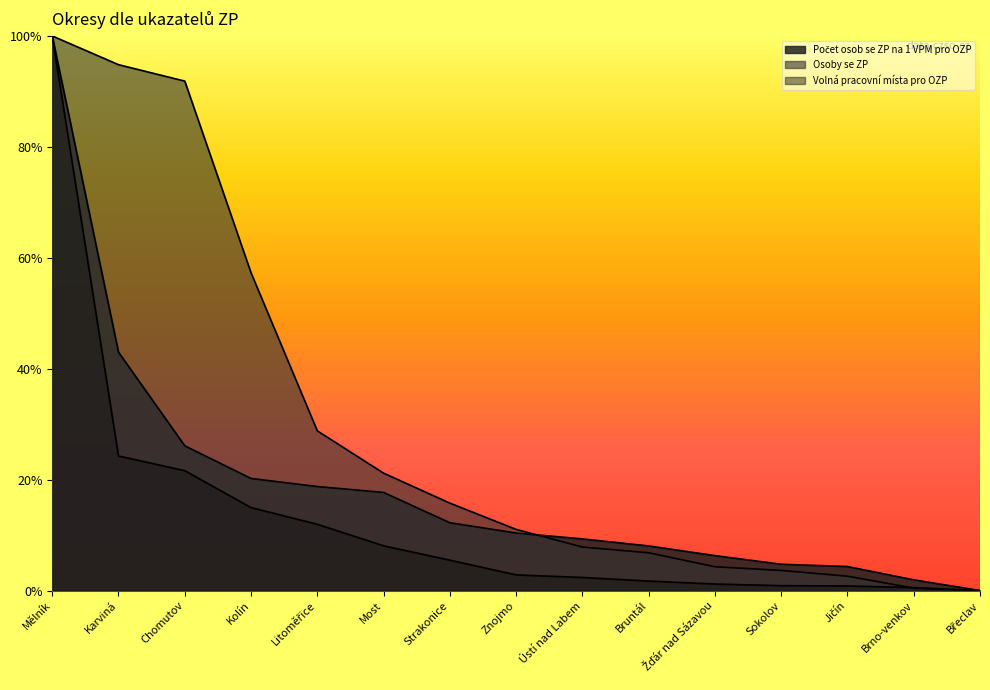

The value of Volná pracovní místa pro OZP at Litoměřice is 12.0. True or false?

True